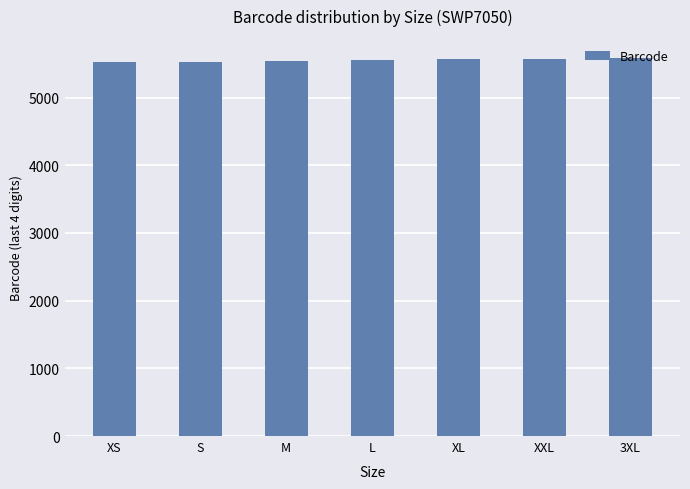

What is the ratio of the value at L to the value at XS?

1.0